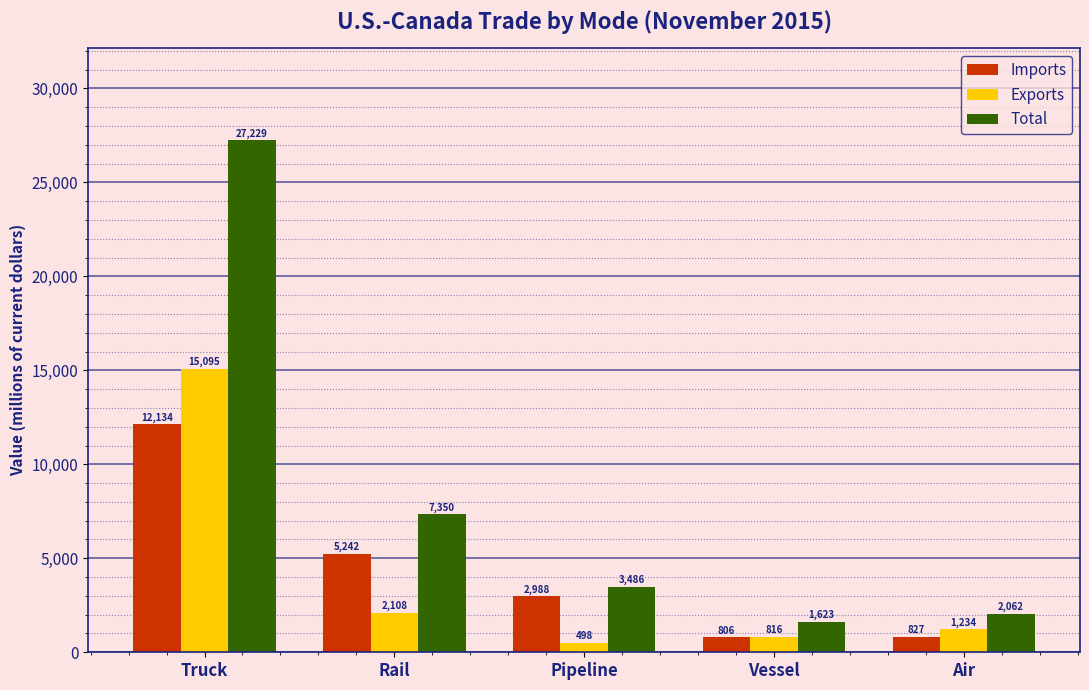

Reading right to left, list all the values displayed in this chart.

Imports: 827	806	2988	5242	12134
Exports: 1234	816	498	2108	15095
Total: 2062	1623	3486	7350	27229